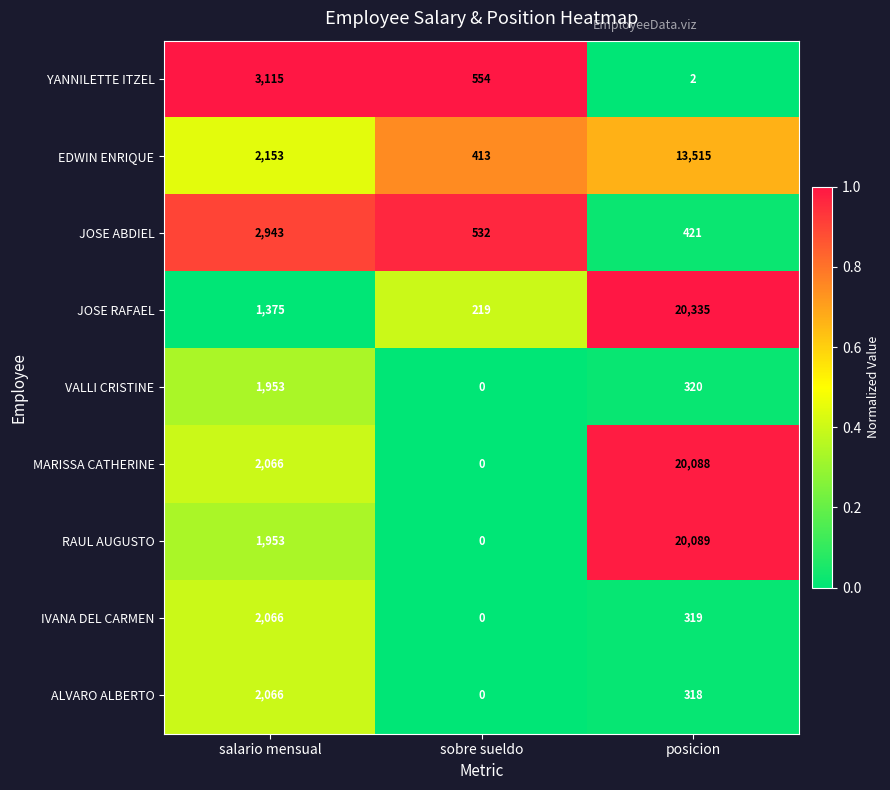

How many series are shown in this chart?

9